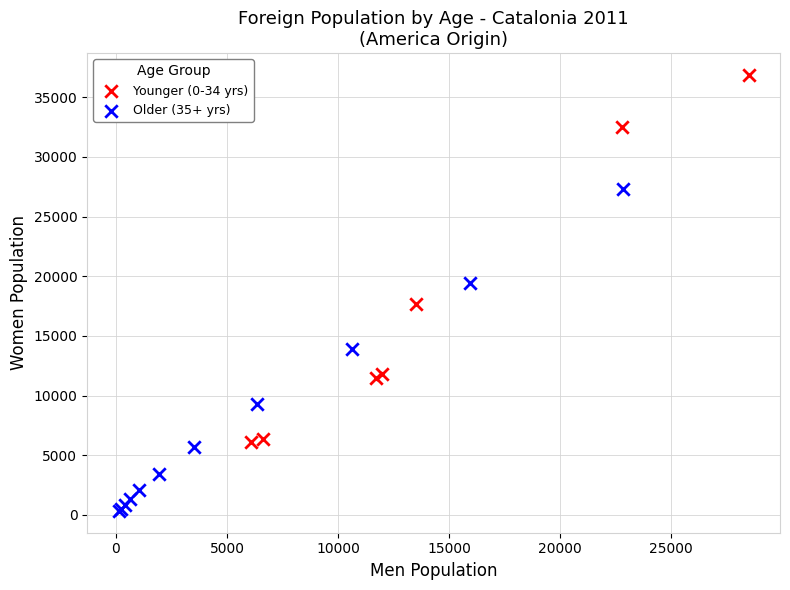

Which series reaches the minimum Y coordinate?

Older (35+ yrs)